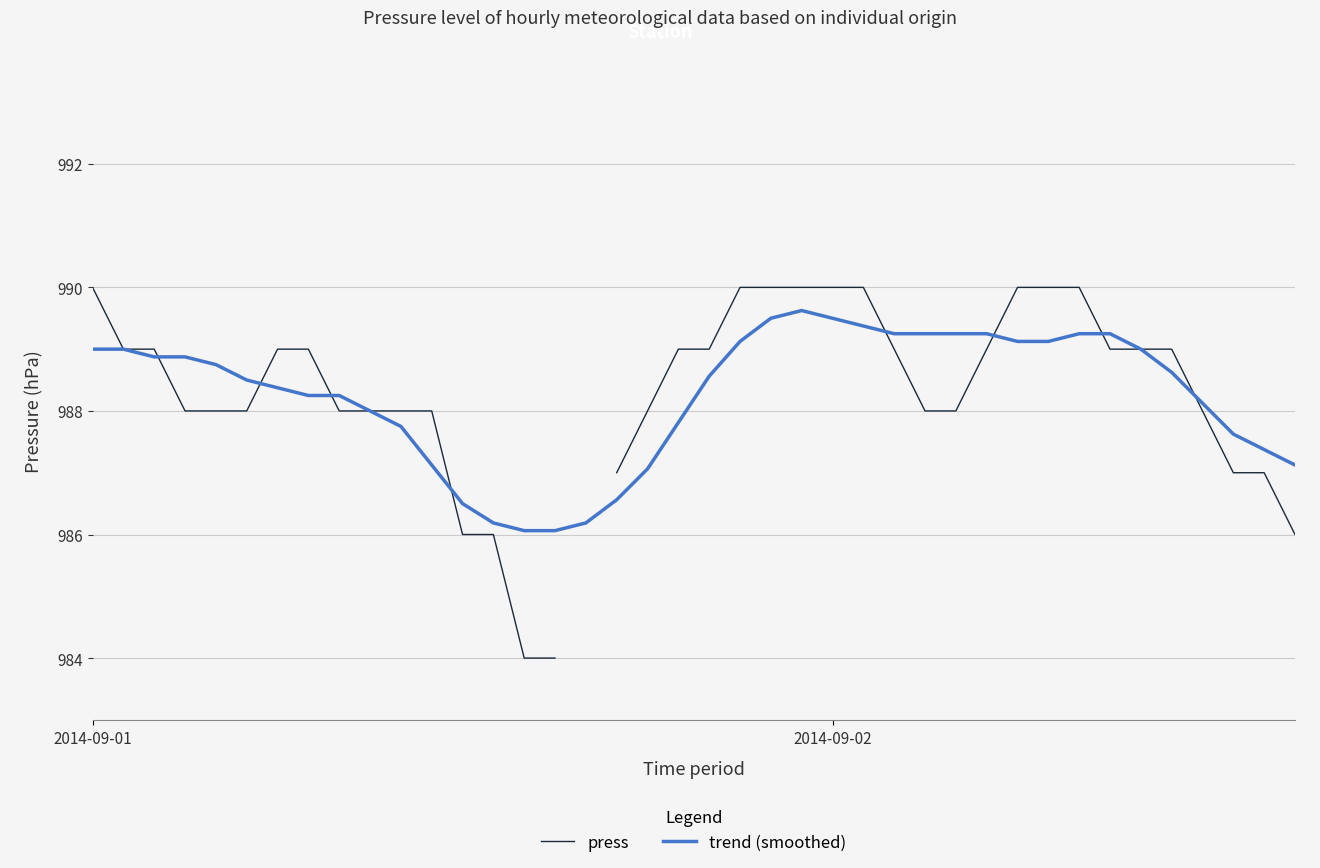

List the series in order of their peak value, lowest first.

trend (smoothed), press